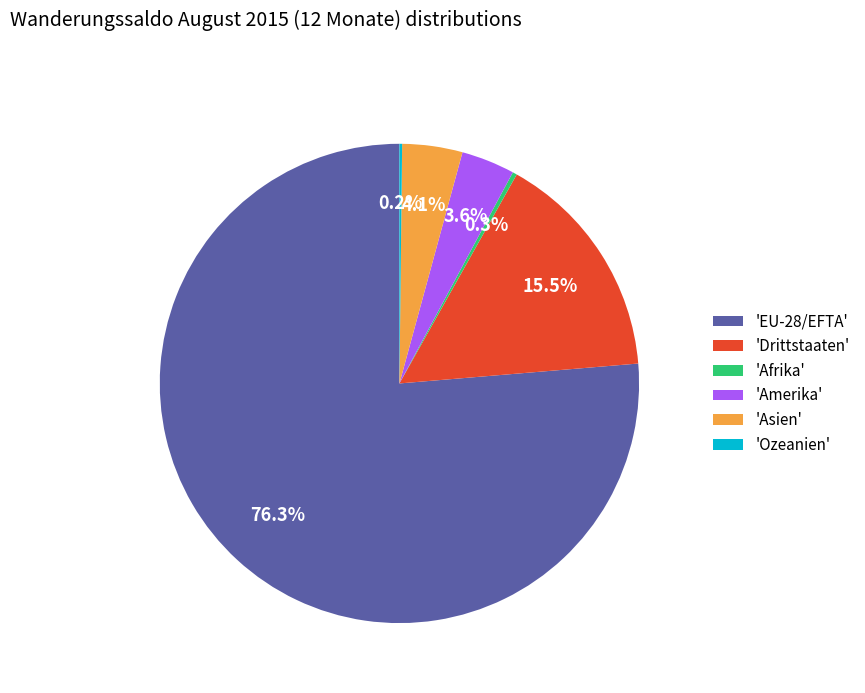

Which has a higher value, 'Drittstaaten' or 'Afrika'?

'Drittstaaten'